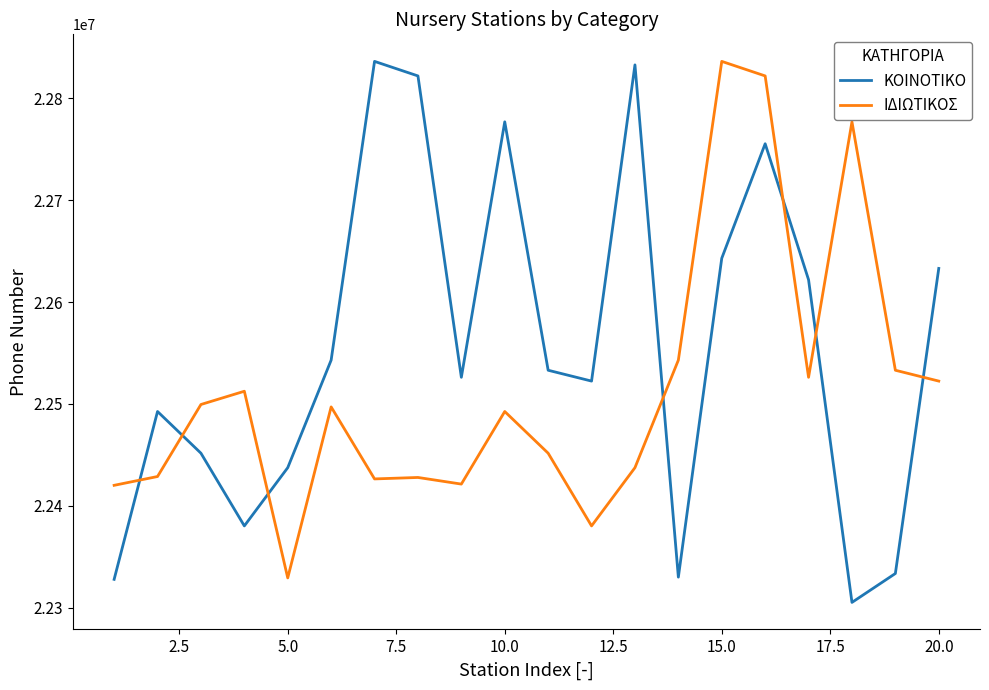

What are all the series names shown in the legend?

ΚΟΙΝΟΤΙΚΟ, ΙΔΙΩΤΙΚΟΣ